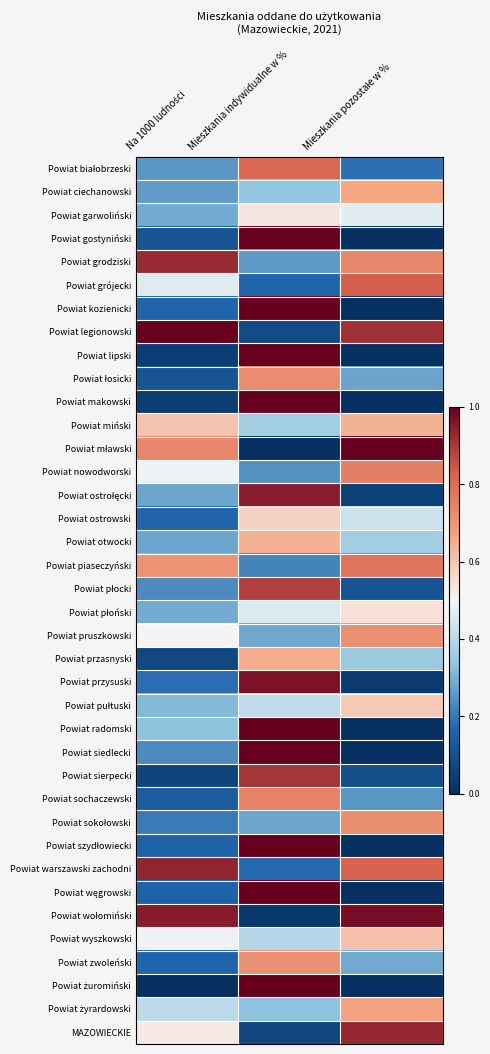

At how many categories does at least one series exceed 0?

3